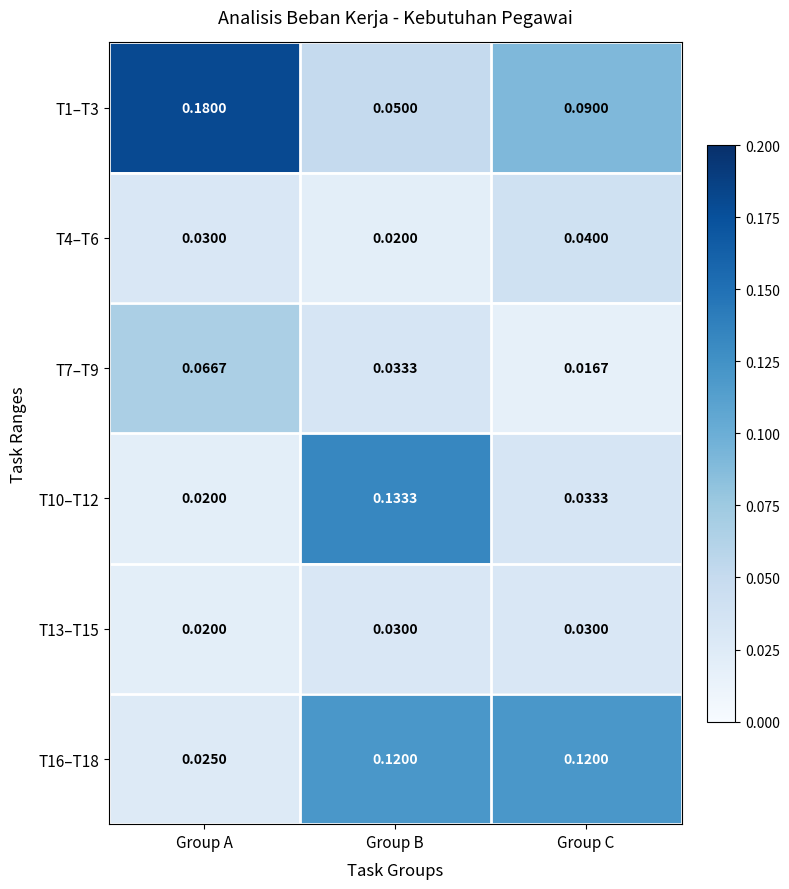

At which category is the sum across all series the highest?

Group B